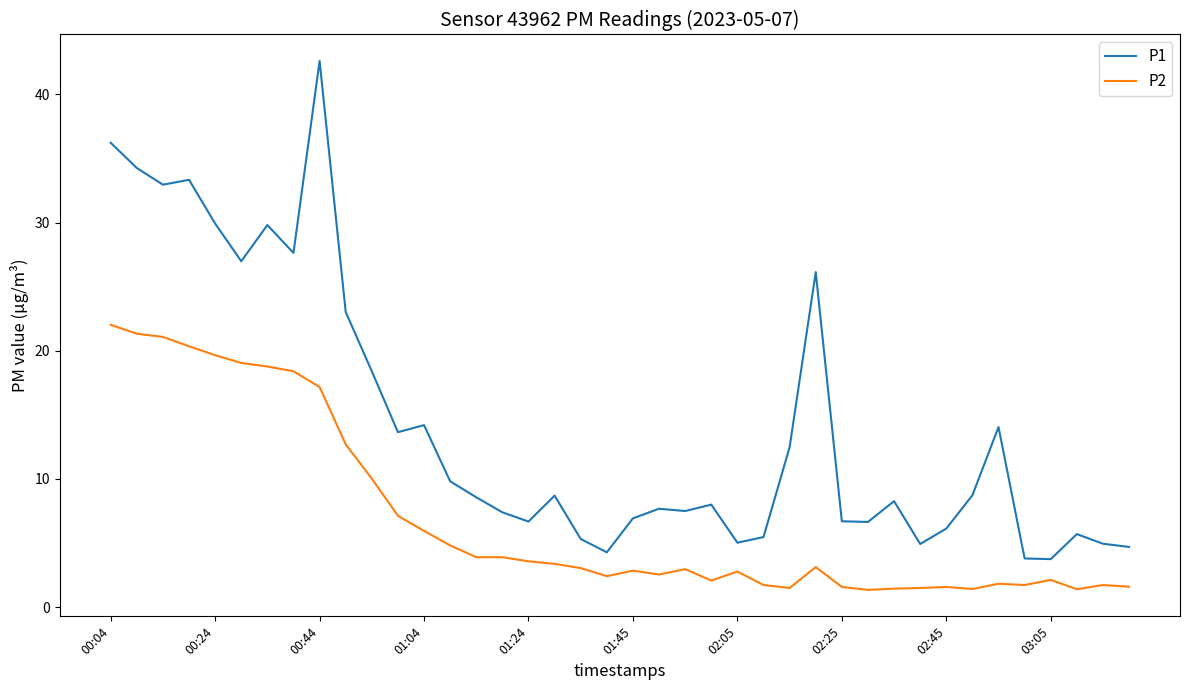

What is the minimum value shown in the chart?

1.4